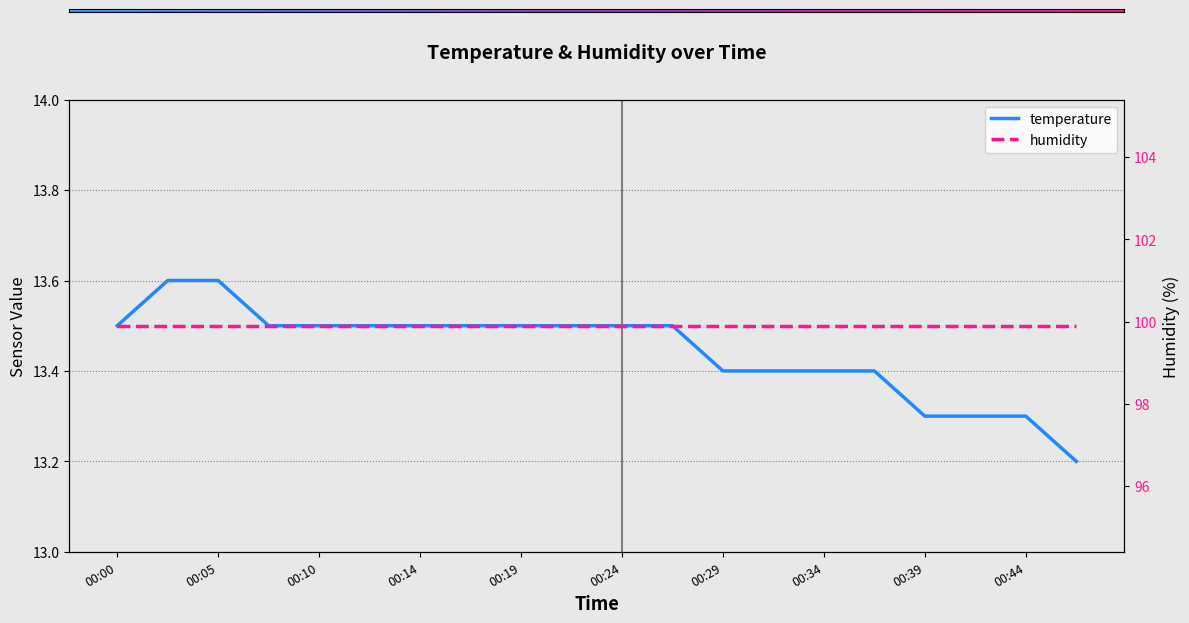

Read the value at 00:36.

13.4